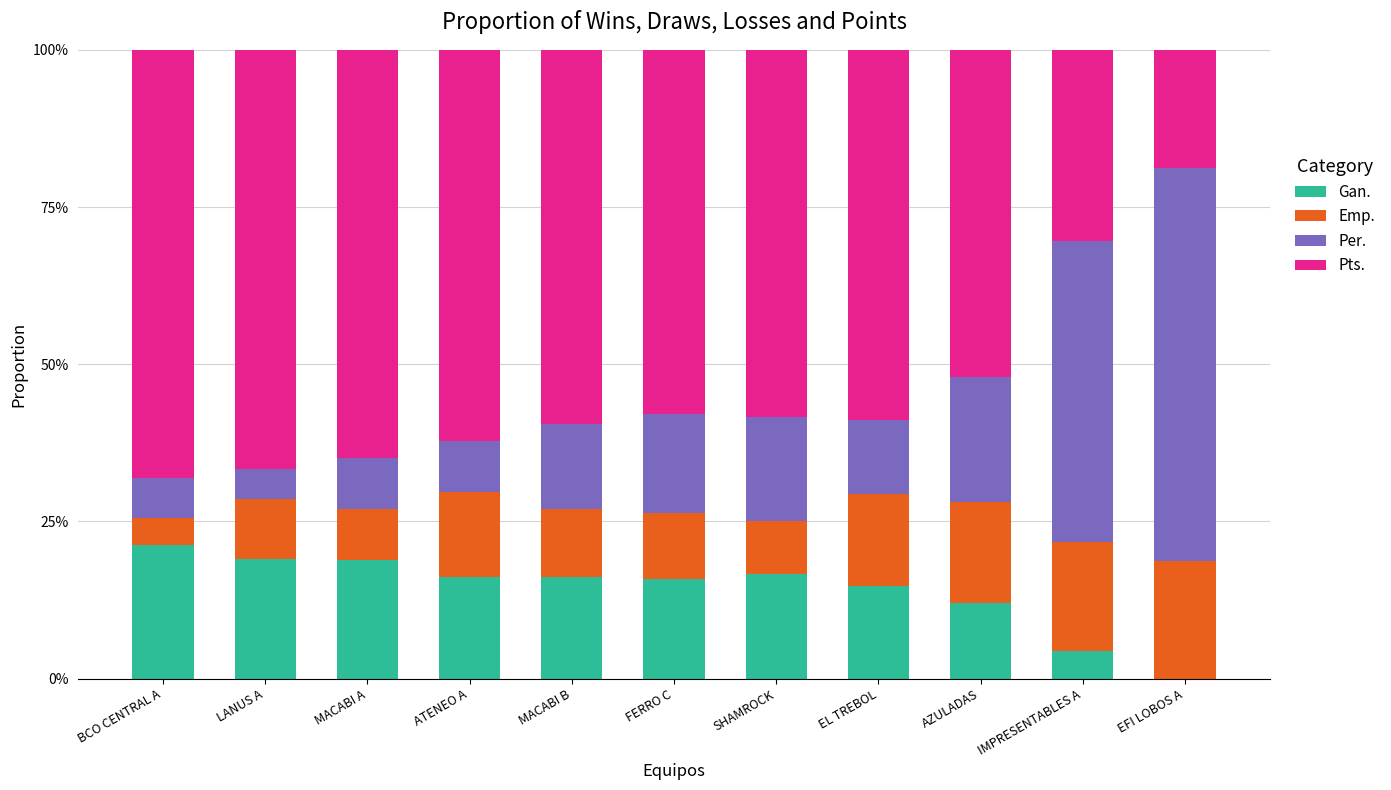

Are the bars grouped side by side (vs. stacked)?

No